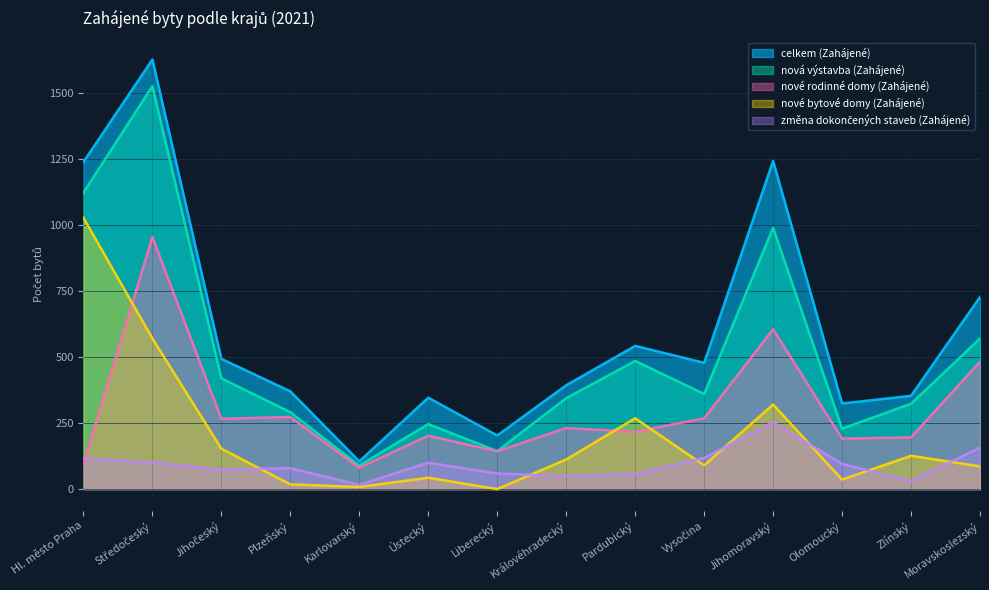

What is the difference between the highest and lowest values at Ústecký?

303